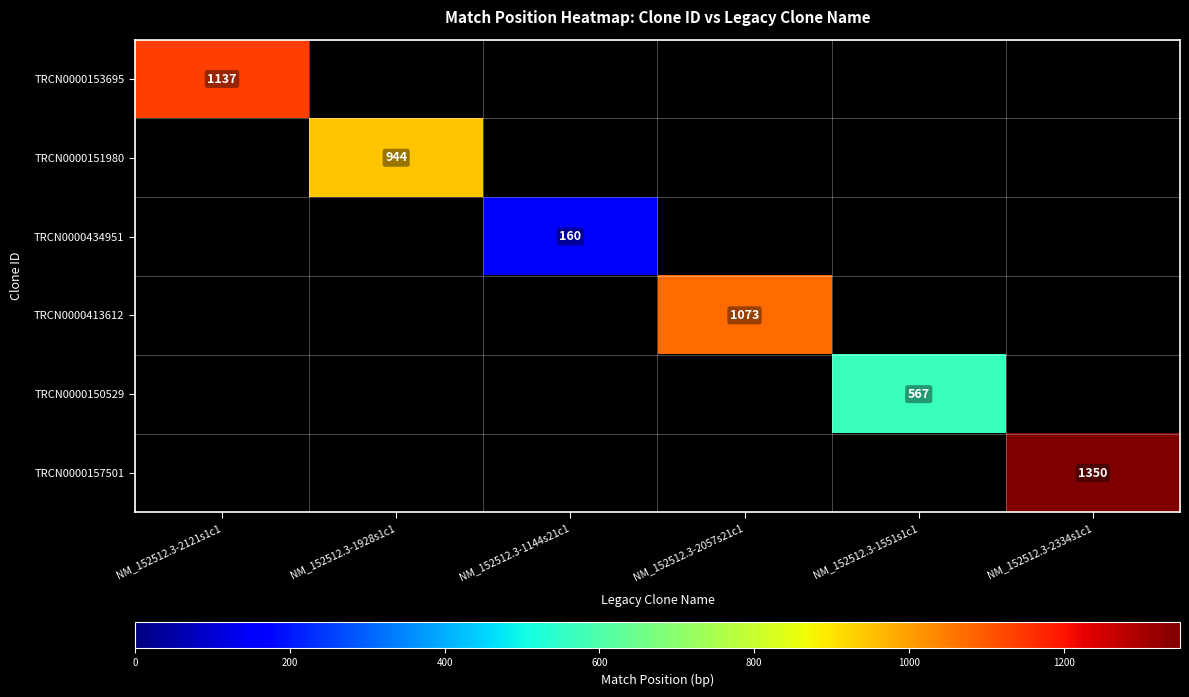

The value of TRCN0000434951 at NM_152512.3-1144s21c1 is 281.5. True or false?

False